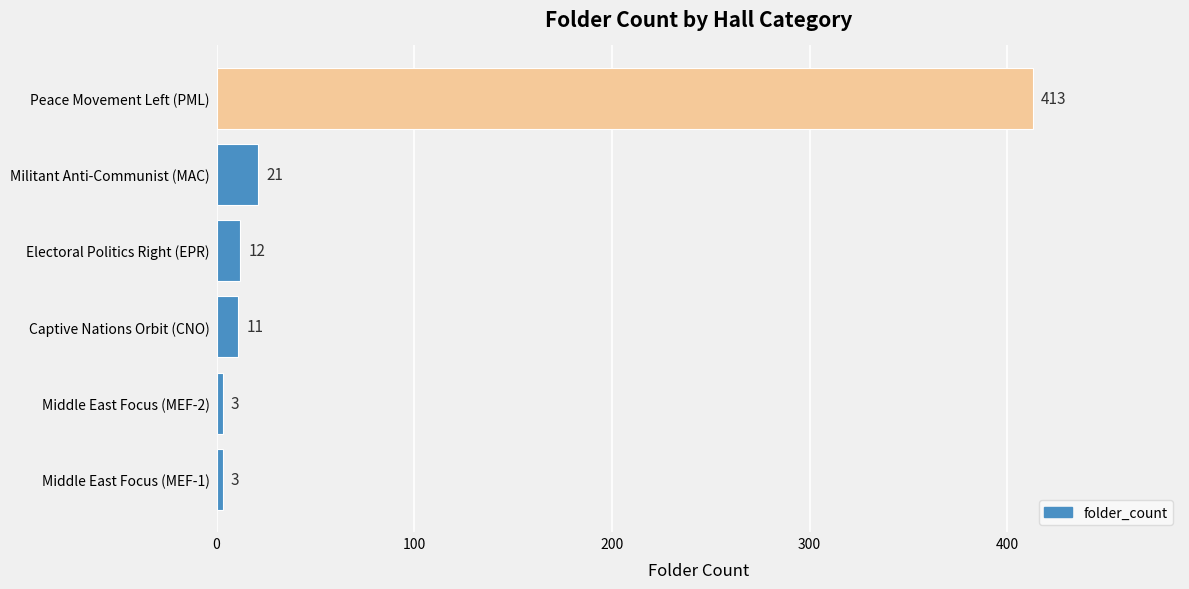

What is the average value?

77